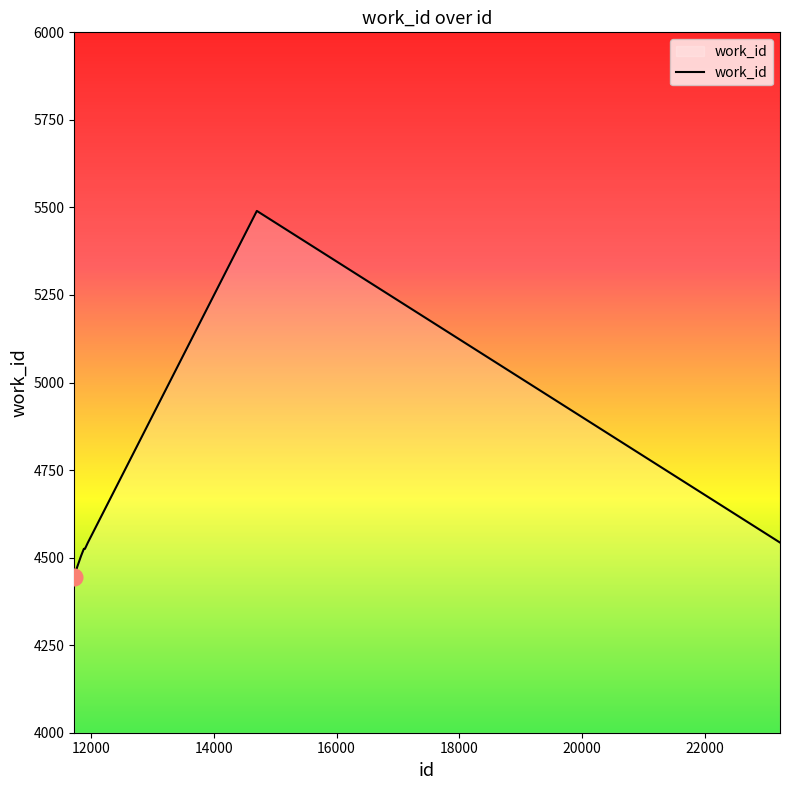

What is the difference between the maximum and minimum values?

1046